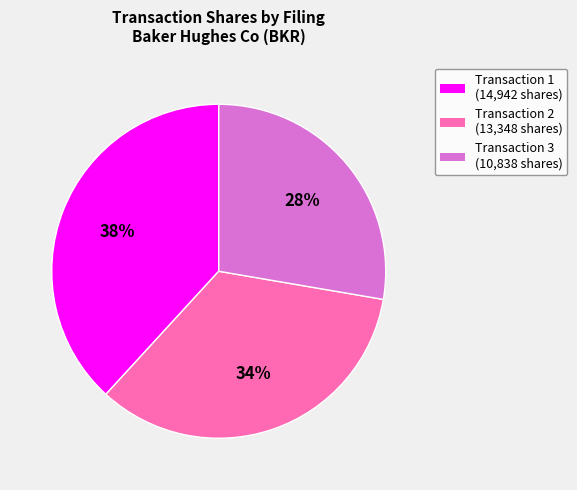

To the nearest percent, what is the difference between the largest and smallest slice percentages?

10%